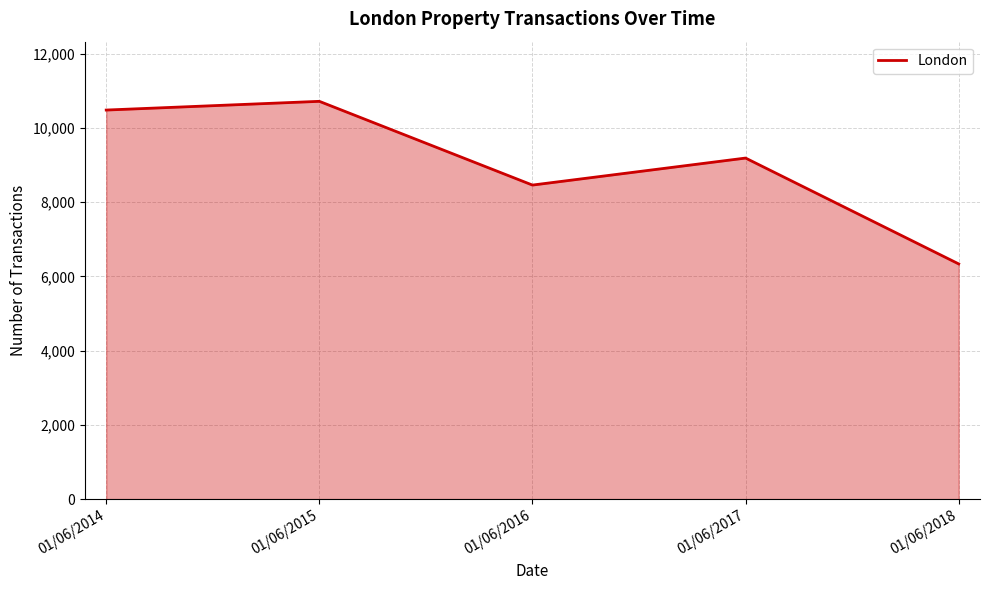

Reading left to right, transcribe all the data shown in this chart.

10486	10721	8464	9192	6339